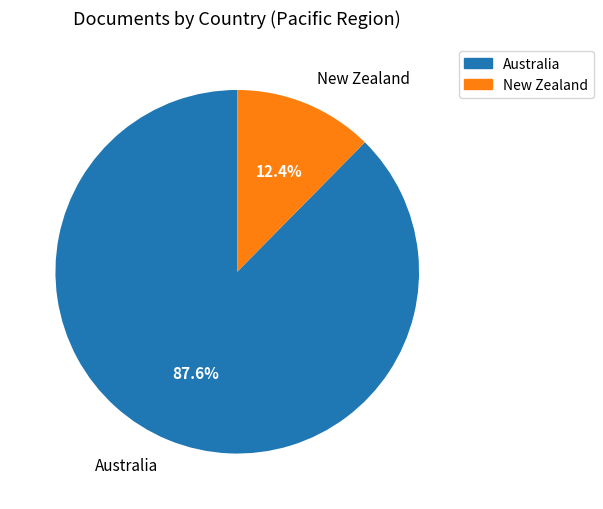

To the nearest percent, what is the difference between the New Zealand and Australia slice percentages?

75%